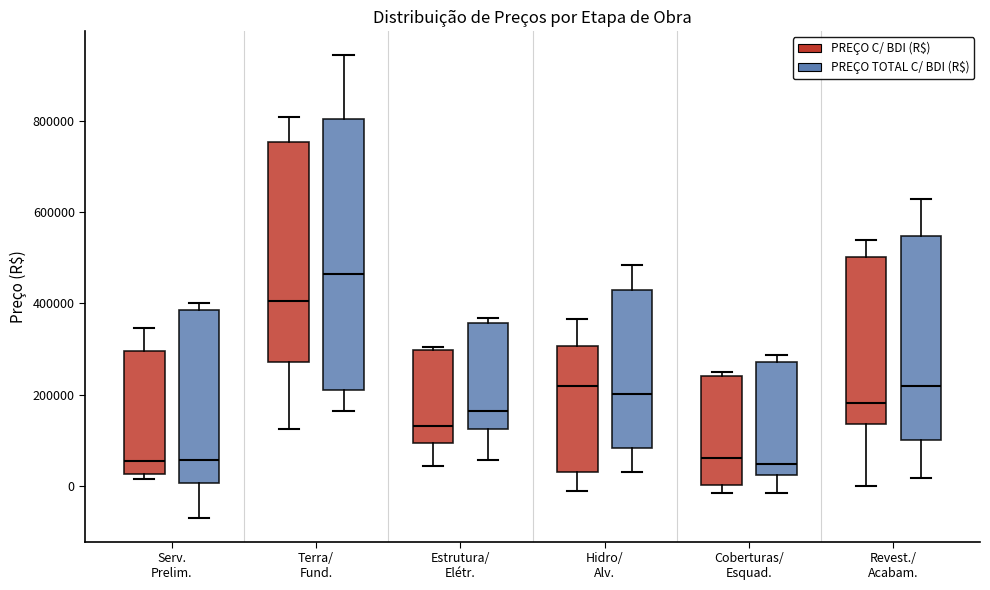

Reading left to right, read every box against the y-axis: the position of its median line, the range the box covers, and the ends of its whiskers. The values are not printed on the chart, so give them approximately, as read against the axis.

Serv. Prelim. (PREÇO C/ BDI (R$)): median 60000, box 20000 to 300000, whiskers 20000 (just below the box's lower edge) to 340000
Serv. Prelim. (PREÇO TOTAL C/ BDI (R$)): median 60000, box 0 to 380000, whiskers -80000 to 400000
Terra/ Fund. (PREÇO C/ BDI (R$)): median 400000, box 280000 to 760000, whiskers 120000 to 800000
Terra/ Fund. (PREÇO TOTAL C/ BDI (R$)): median 460000, box 200000 to 800000, whiskers 160000 to 940000
Estrutura/ Elétr. (PREÇO C/ BDI (R$)): median 140000, box 100000 to 300000, whiskers 40000 to 300000 (just above the box's upper edge)
Estrutura/ Elétr. (PREÇO TOTAL C/ BDI (R$)): median 160000, box 120000 to 360000, whiskers 60000 to 360000 (just above the box's upper edge)
Hidro/ Alv. (PREÇO C/ BDI (R$)): median 220000, box 40000 to 300000, whiskers -20000 to 360000
Hidro/ Alv. (PREÇO TOTAL C/ BDI (R$)): median 200000, box 80000 to 420000, whiskers 40000 to 480000
Coberturas/ Esquad. (PREÇO C/ BDI (R$)): median 60000, box 0 to 240000, whiskers -20000 to 240000 (just above the box's upper edge)
Coberturas/ Esquad. (PREÇO TOTAL C/ BDI (R$)): median 40000, box 20000 to 280000, whiskers -20000 to 280000 (just above the box's upper edge)
Revest./ Acabam. (PREÇO C/ BDI (R$)): median 180000, box 140000 to 500000, whiskers 0 to 540000
Revest./ Acabam. (PREÇO TOTAL C/ BDI (R$)): median 220000, box 100000 to 540000, whiskers 20000 to 620000